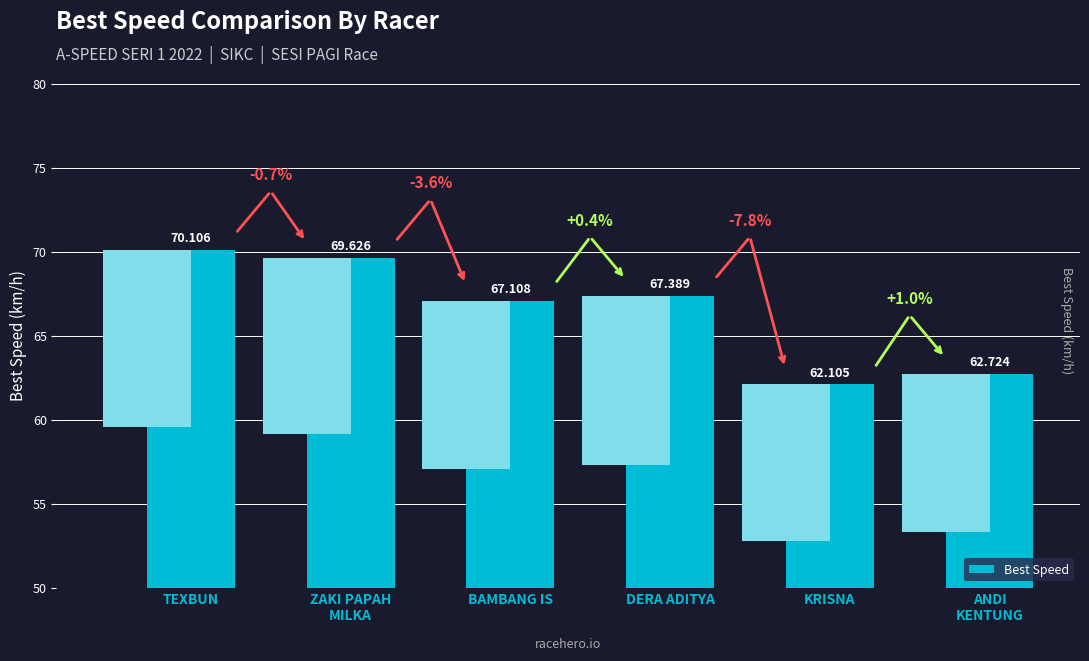

Between ANDI
KENTUNG and DERA ADITYA, which is larger?

DERA ADITYA